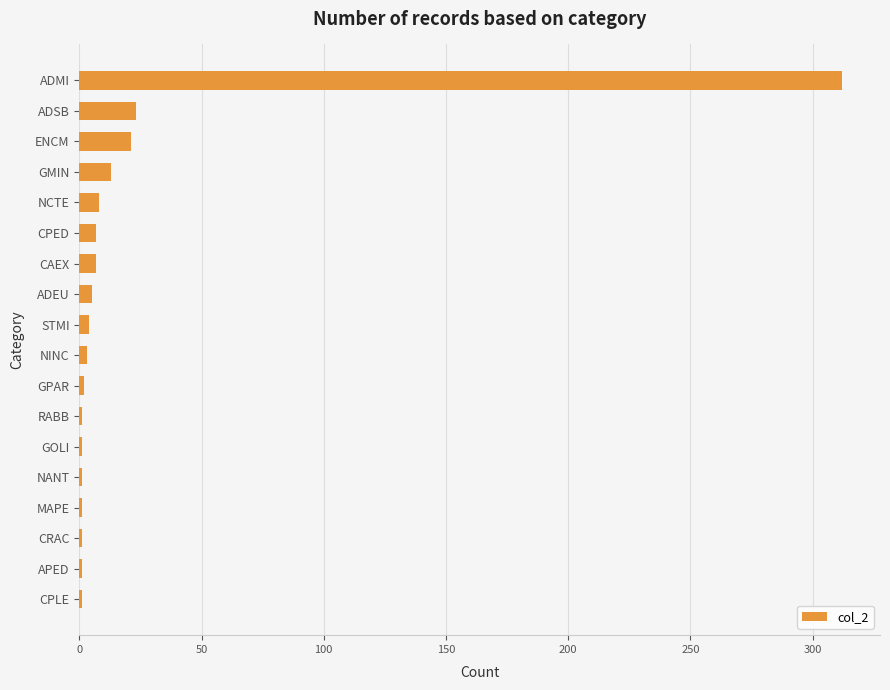

What is the greatest value displayed?

312